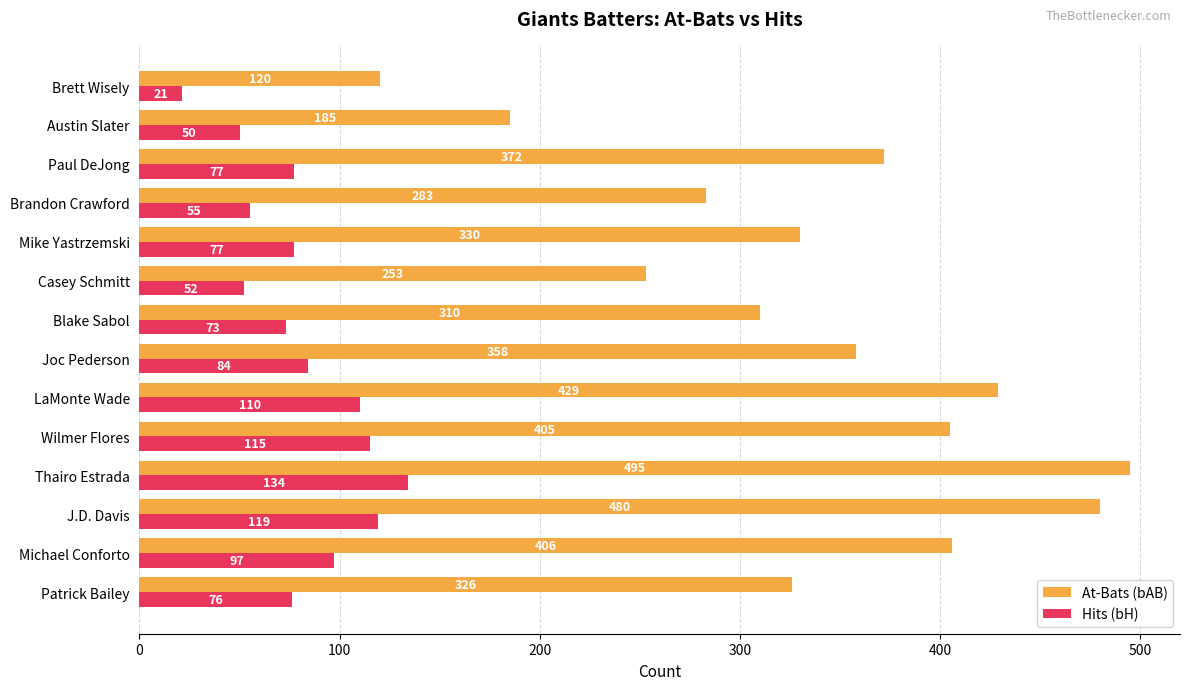

The At-Bats (bAB) series shows 310 at Blake Sabol. True or false?

True